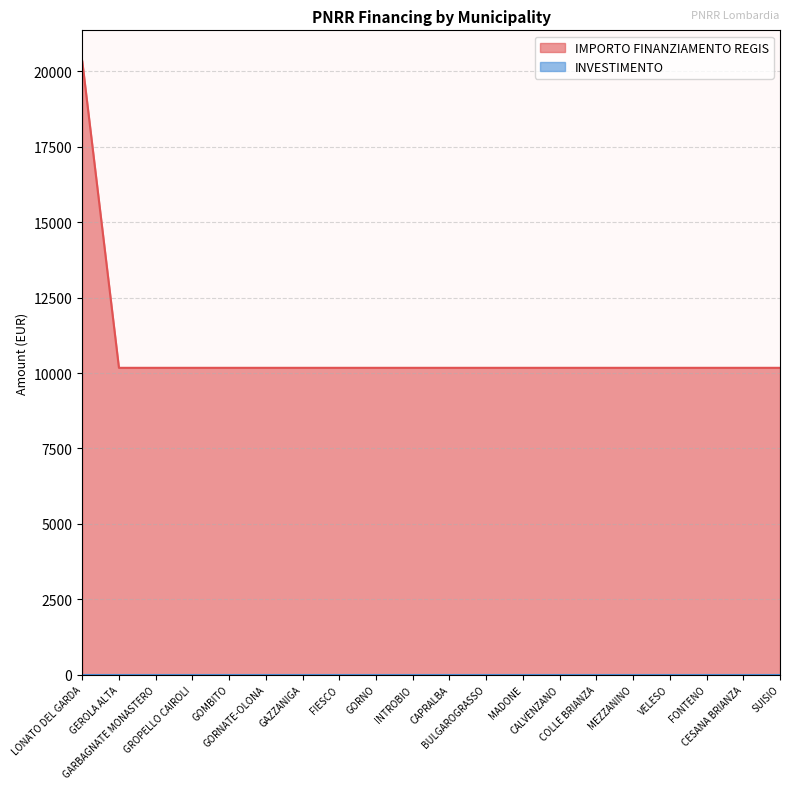

Rank the categories by value from highest to lowest.

LONATO DEL GARDA, GEROLA ALTA, GARBAGNATE MONASTERO, GROPELLO CAIROLI, GOMBITO, GORNATE-OLONA, GAZZANIGA, FIESCO, GORNO, INTROBIO, CAPRALBA, BULGAROGRASSO, MADONE, CALVENZANO, COLLE BRIANZA, MEZZANINO, VELESO, FONTENO, CESANA BRIANZA, SUISIO